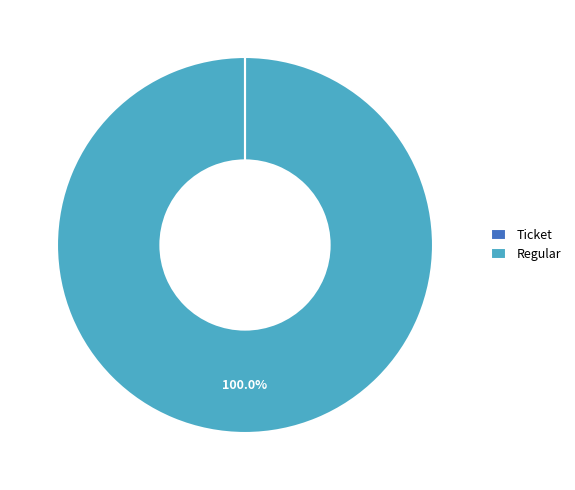

Which slice is the largest?

Regular